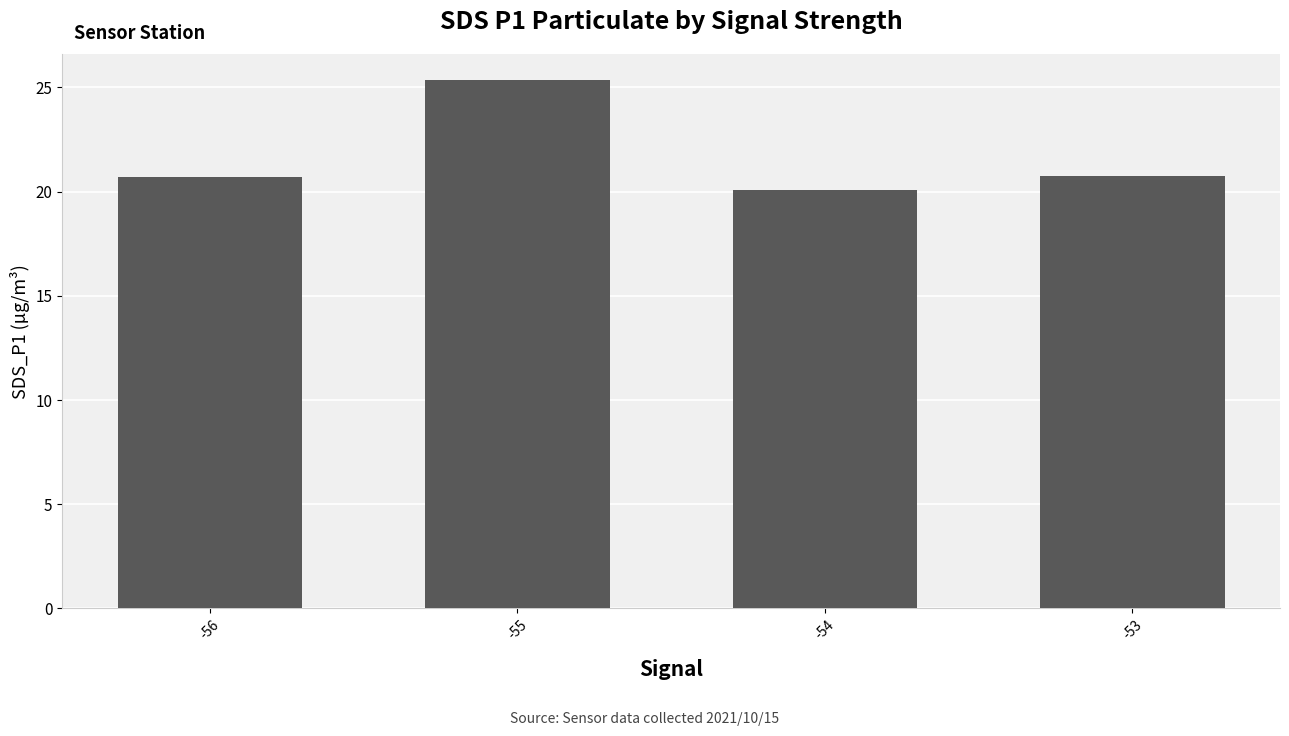

Which category has the highest value across all series?

-55